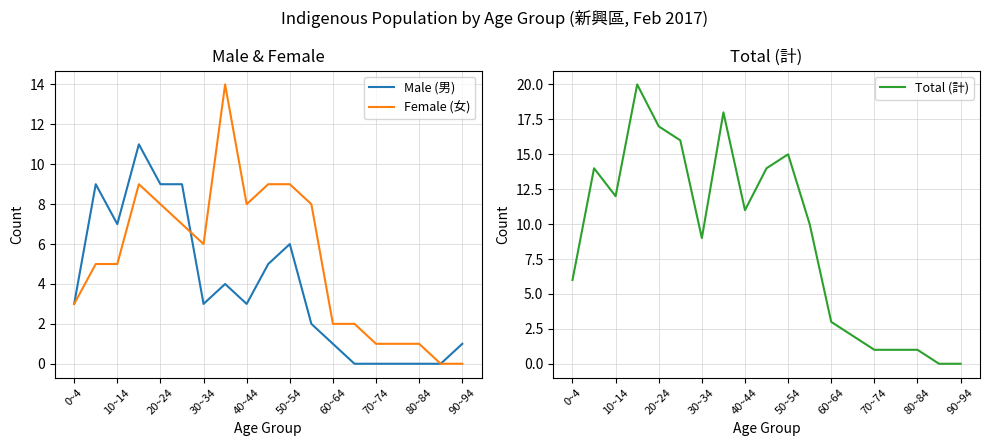

What is the highest value of the Female (女) series?

14